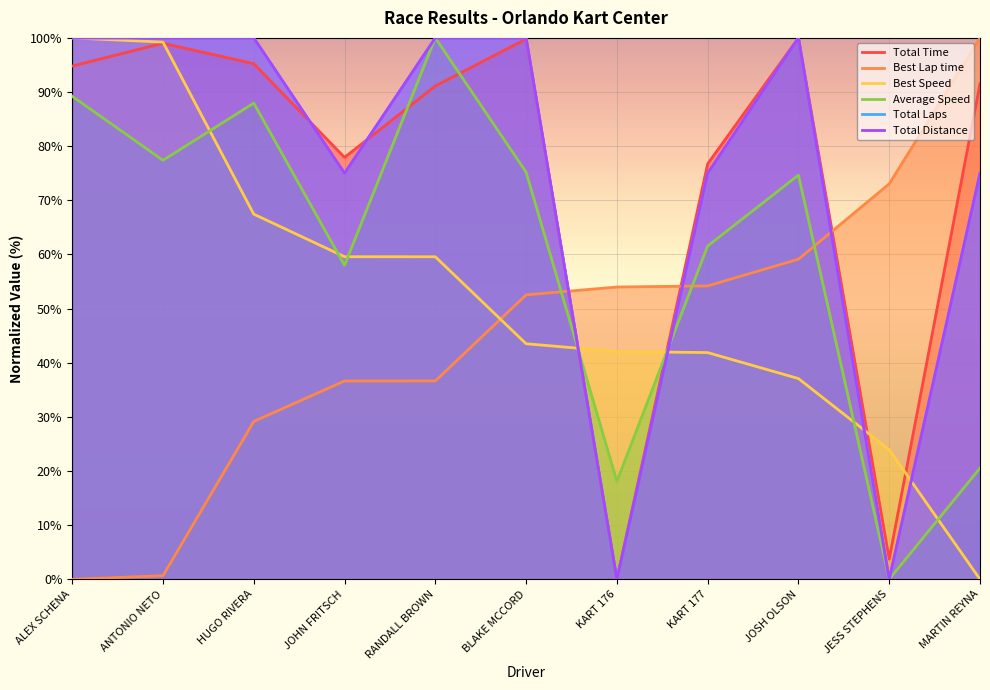

In Total Time, how many points are higher than both neighbors (excluding endpoints)?

3